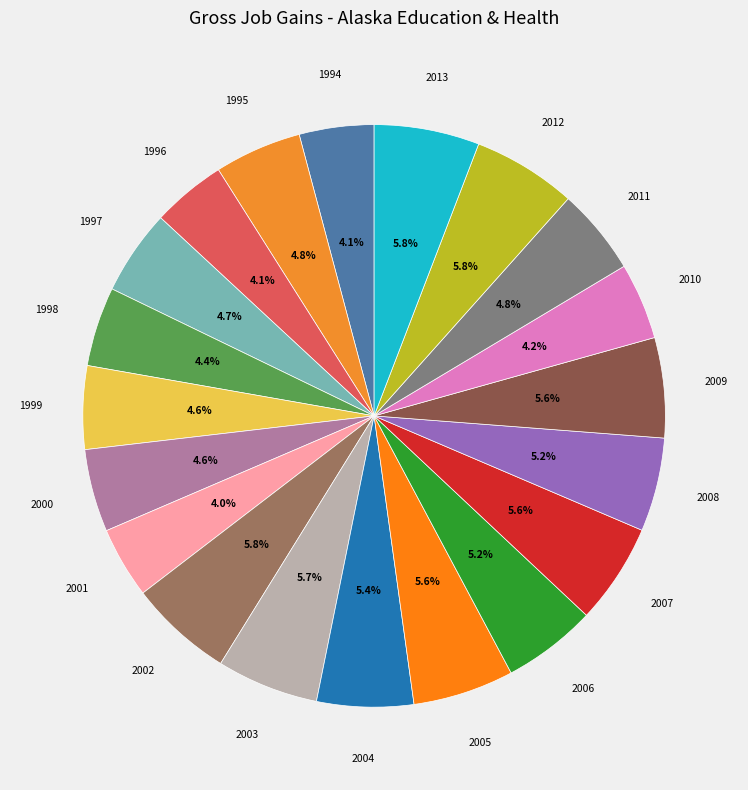

The 2009 slice represents 21% of the pie. True or false?

False